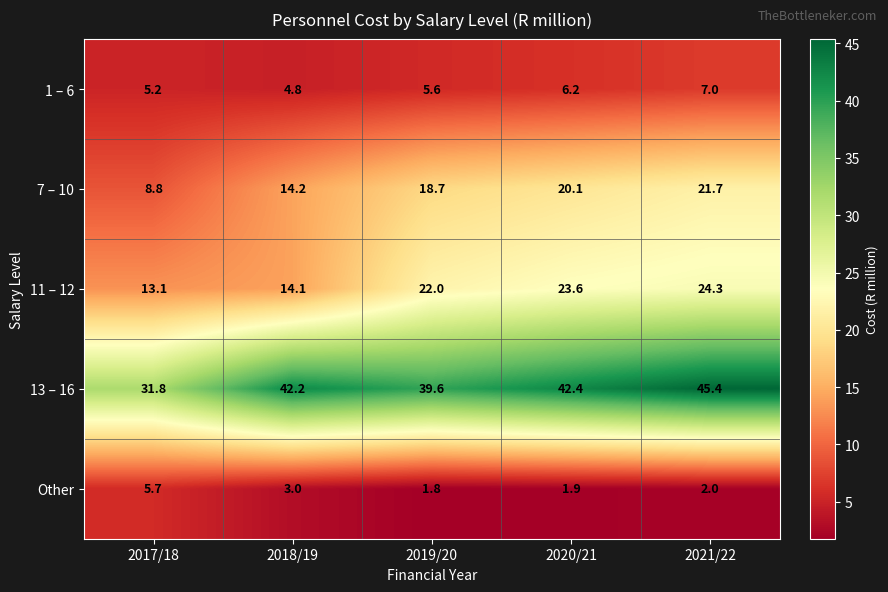

What is the sum of the Other values at 2019/20 and 2021/22?

3.8